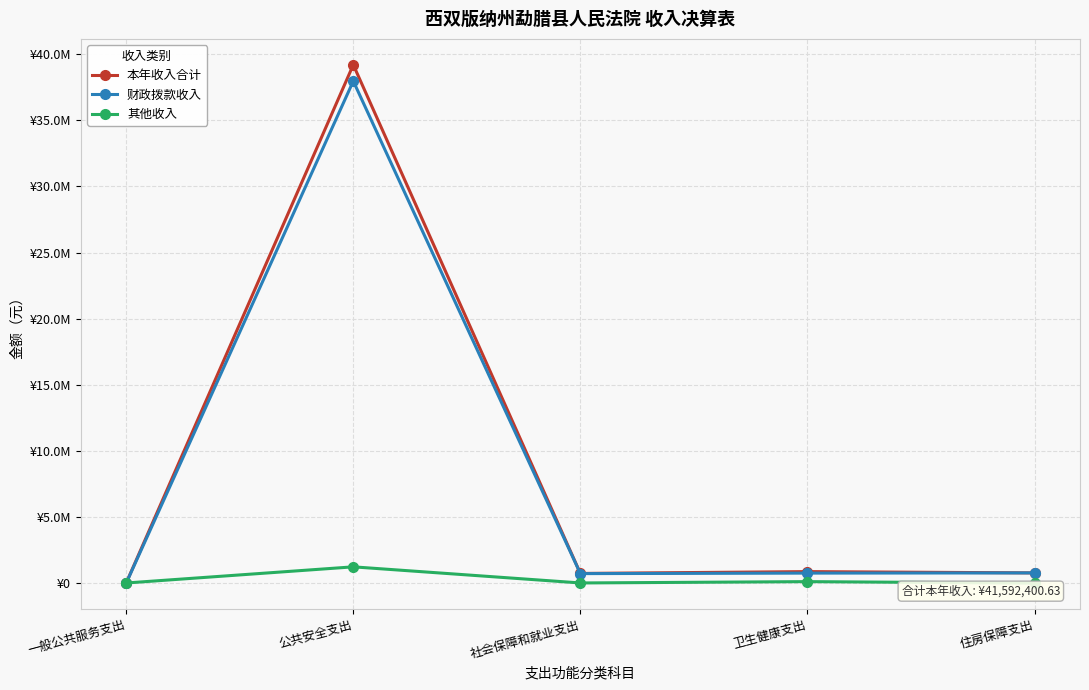

Does the chart have visible grid lines?

Yes